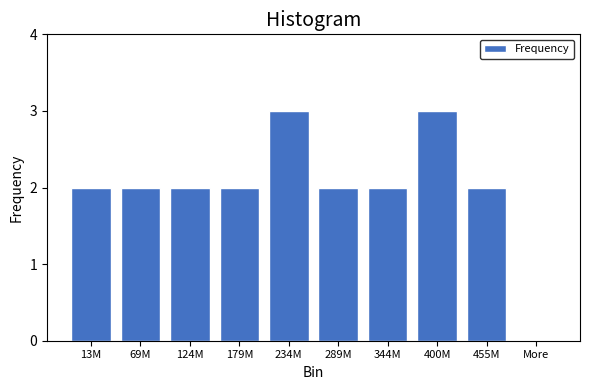

Reading left to right, what are all the values shown in this chart?

13M=2	69M=2	124M=2	179M=2	234M=3	289M=2	344M=2	400M=3	455M=2	More=0